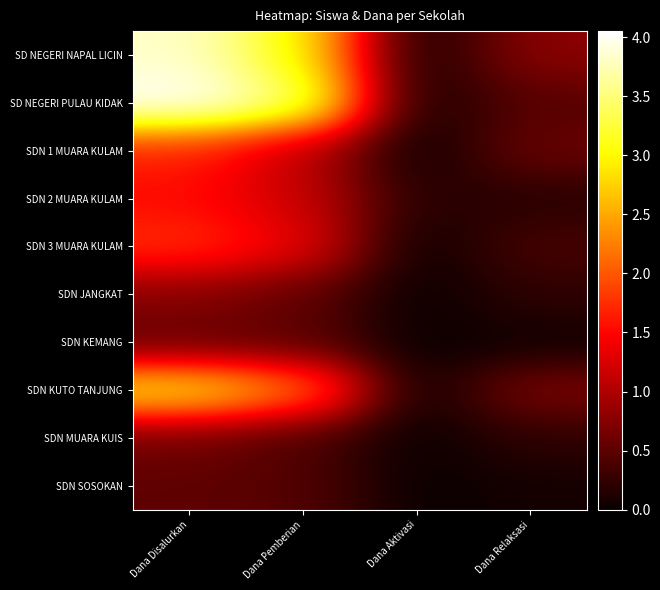

Which series has the largest range (max minus min)?

SD NEGERI PULAU KIDAK